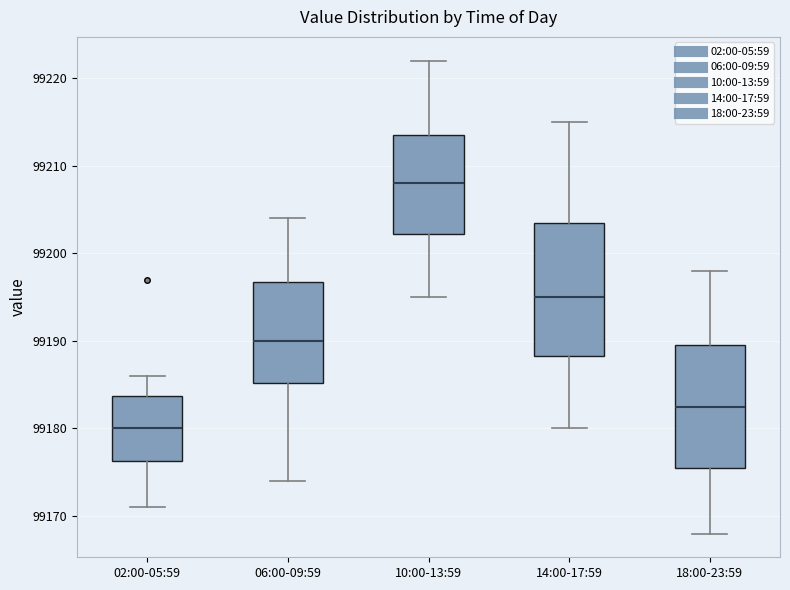

Reading left to right, read every box against the y-axis: the position of its median line, the range the box covers, and the ends of its whiskers. The values are not printed on the chart, so give them approximately, as read against the axis.

02:00-05:59: median 99180, box 99176 to 99184, whiskers 99171 to 99186
06:00-09:59: median 99190, box 99185 to 99197, whiskers 99174 to 99204
10:00-13:59: median 99208, box 99202 to 99214, whiskers 99195 to 99222
14:00-17:59: median 99195, box 99188 to 99204, whiskers 99180 to 99215
18:00-23:59: median 99183, box 99176 to 99190, whiskers 99168 to 99198